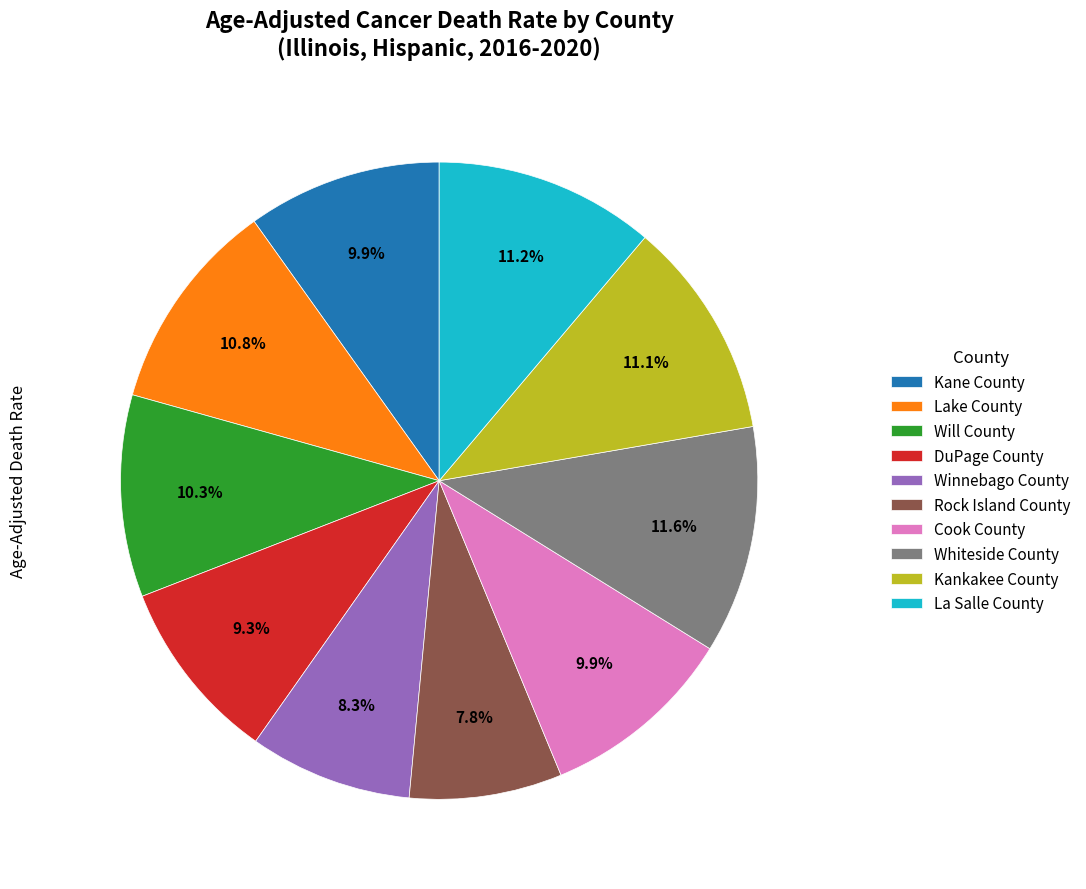

What portion of the pie excludes Cook County?

90.1%